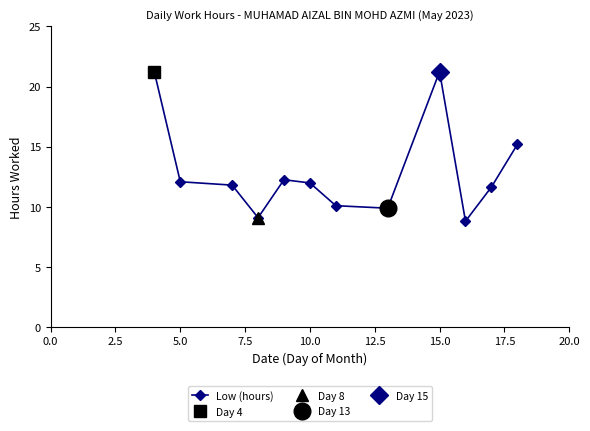

Does the chart have visible grid lines?

No